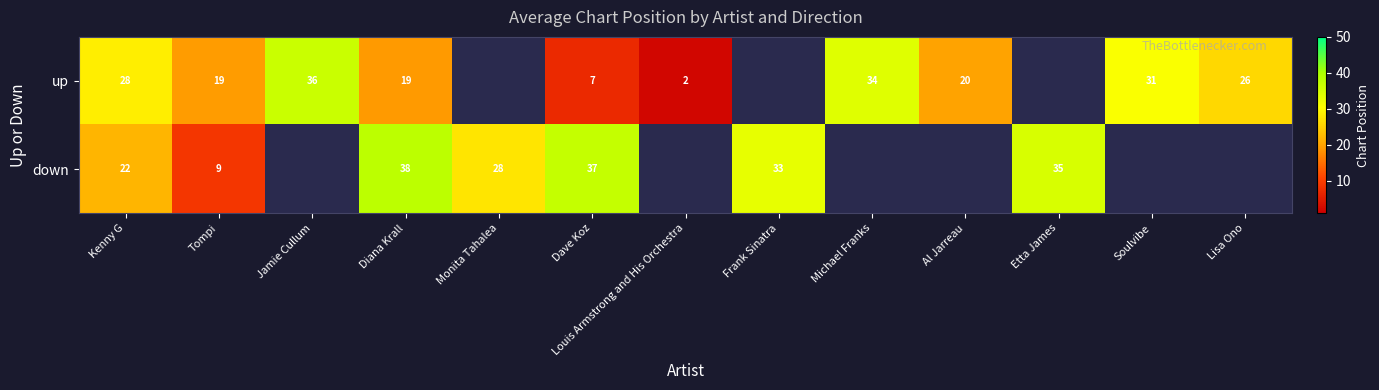

Which series changed the most between Kenny G and Dave Koz?

up